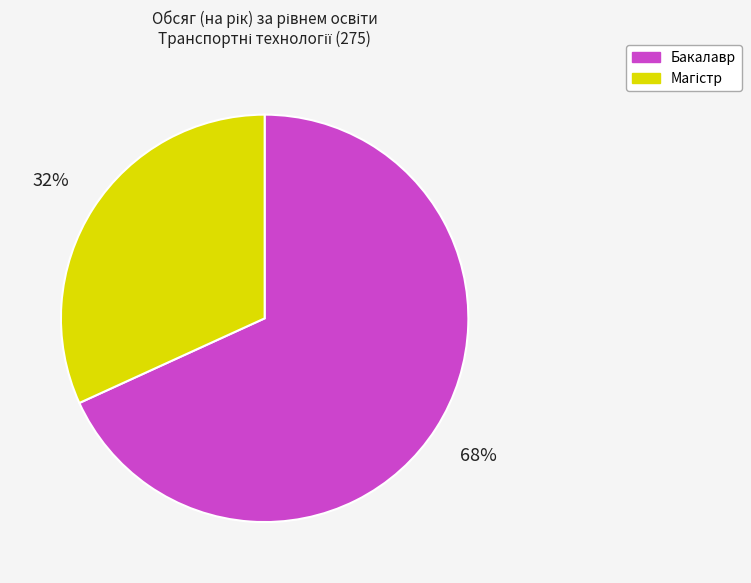

Is it true that Бакалавр is 68% of the pie?

True